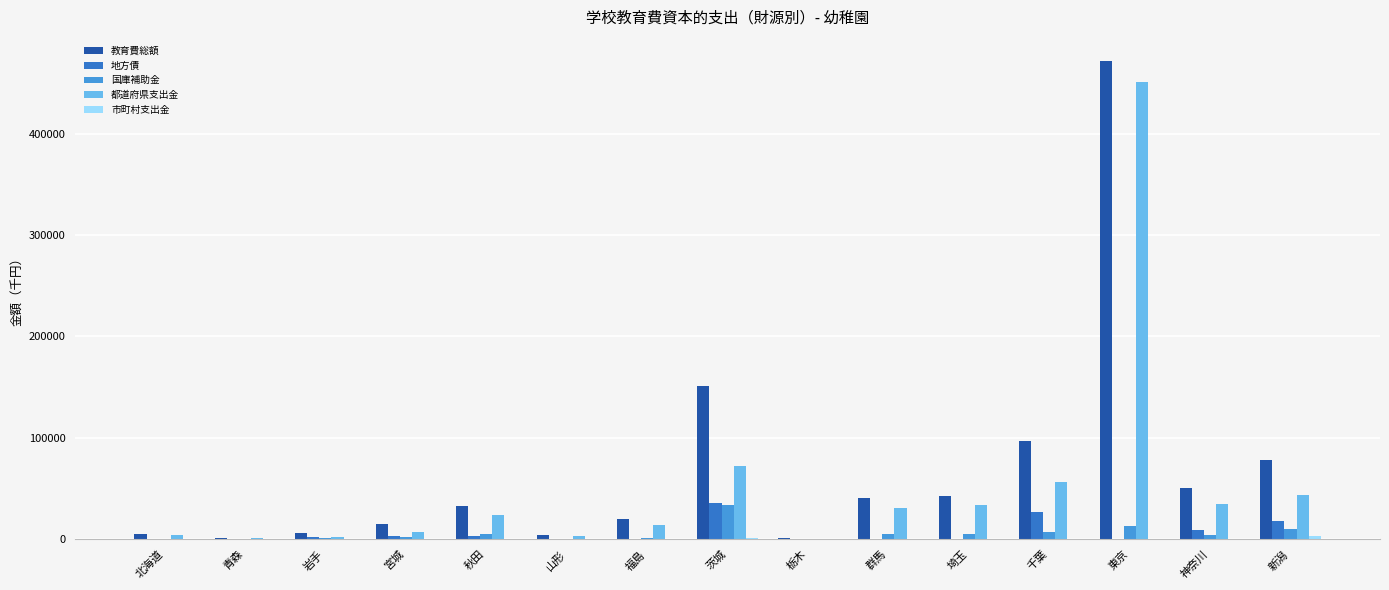

What is the total value across all series at 福島?

35906